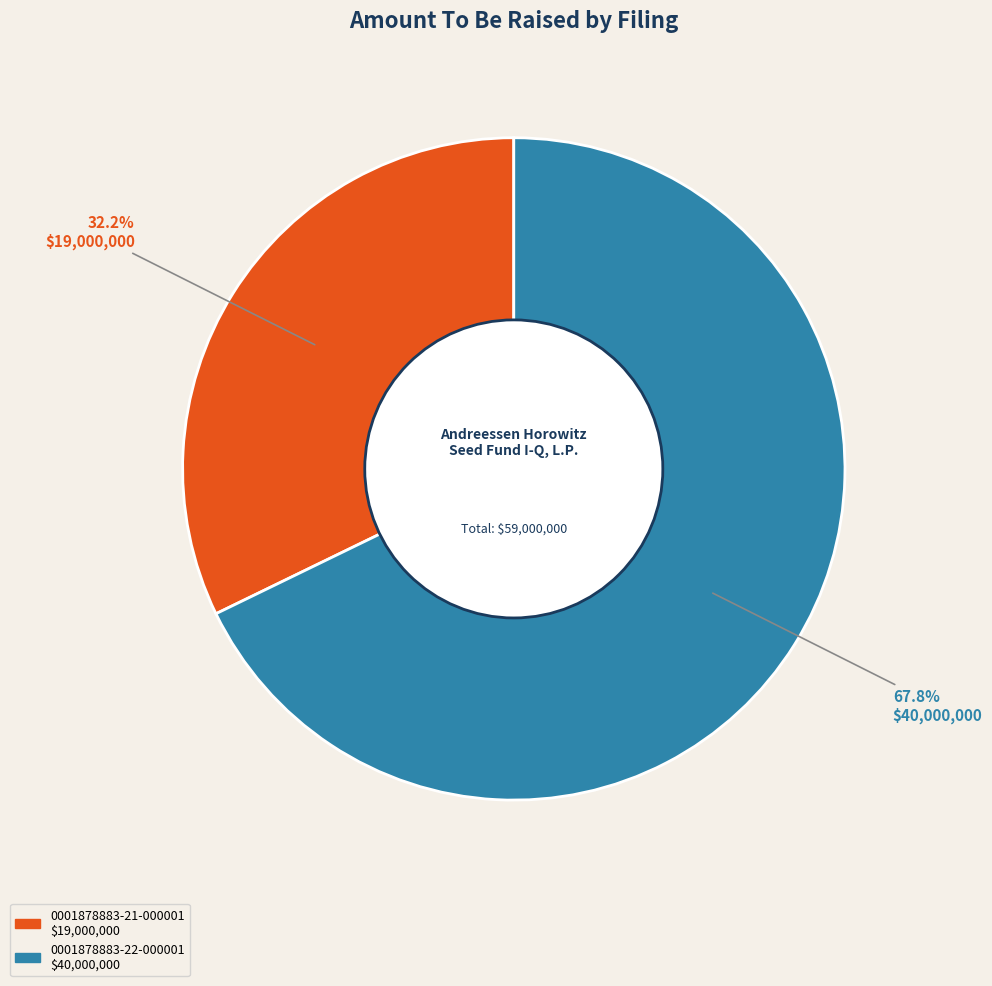

The 0001878883-22-000001 slice represents 61% of the pie. True or false?

False